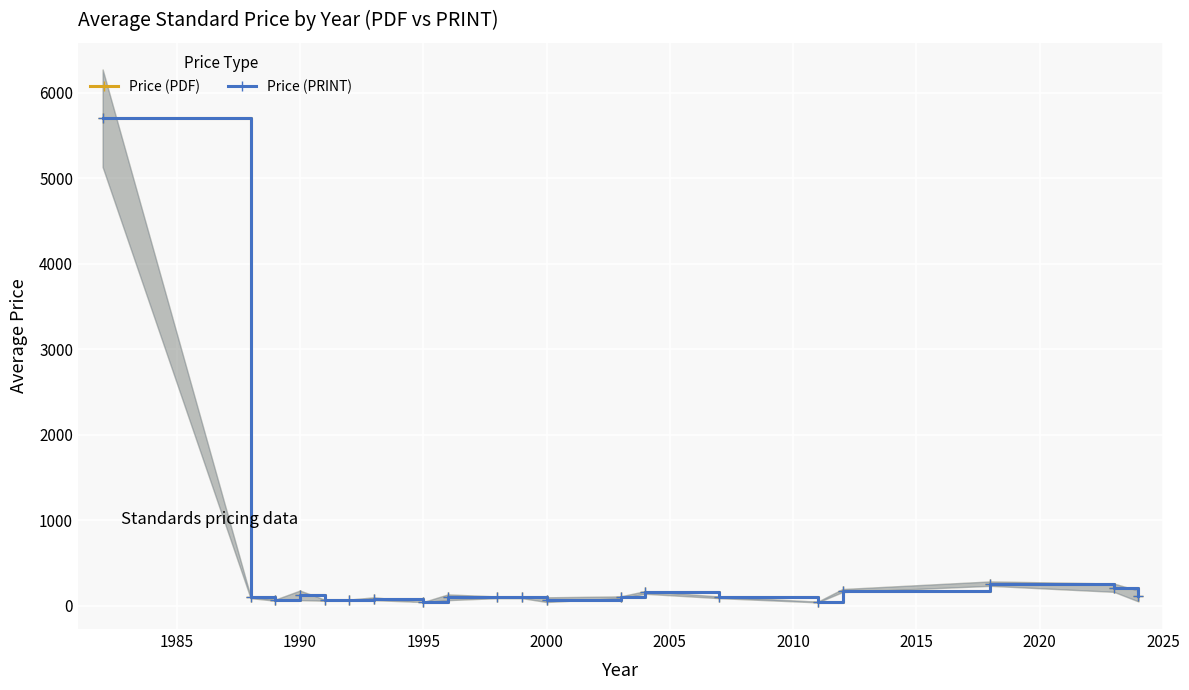

Is this an area chart (filled region under the line)?

No